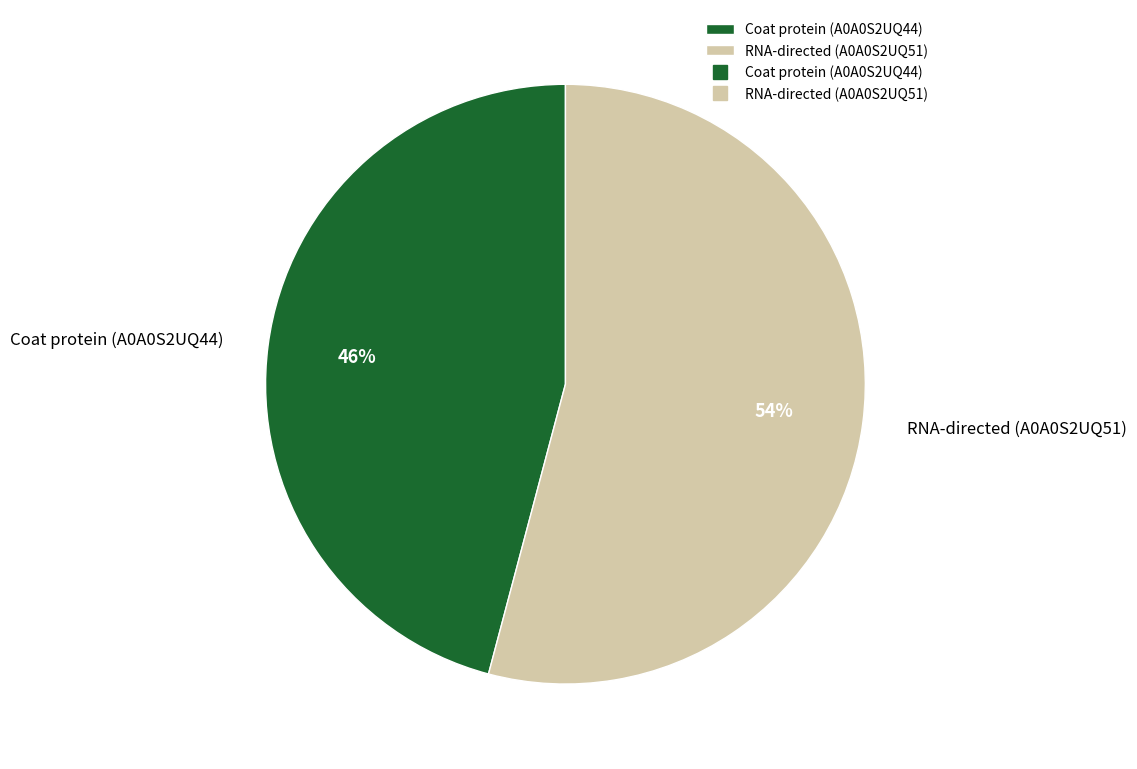

Which slice is the largest?

RNA-directed (A0A0S2UQ51)